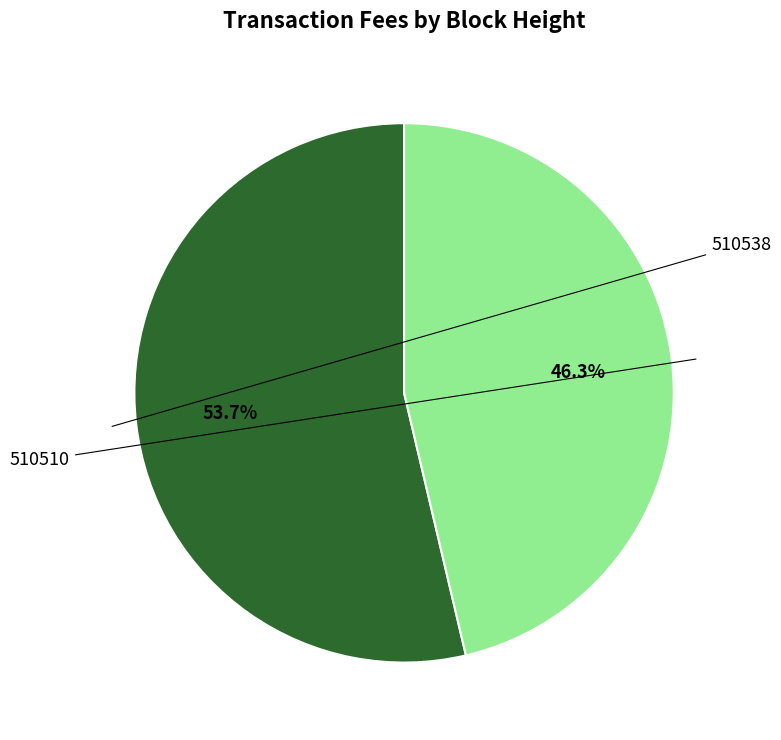

Is there any slice that represents more than half of the pie?

Yes